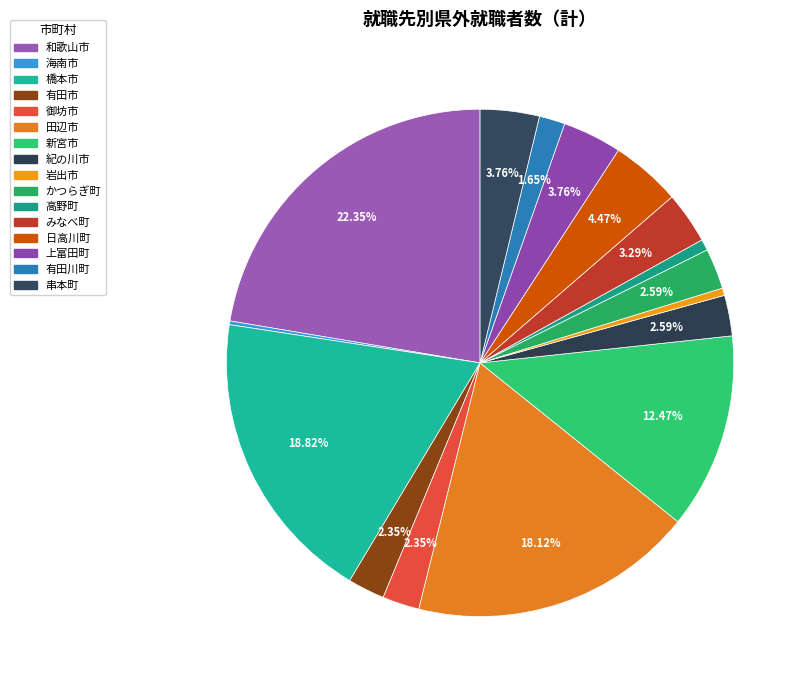

Combined, what portion of the pie is 日高川町 and 御坊市?

6.8%